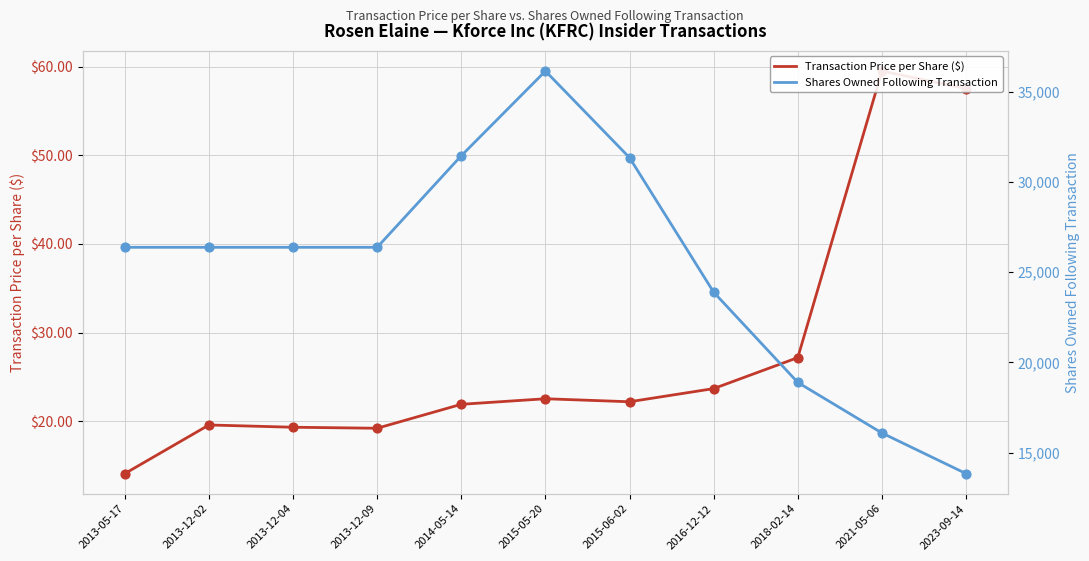

Which series contains the highest Y value?

Shares Owned Following Transaction